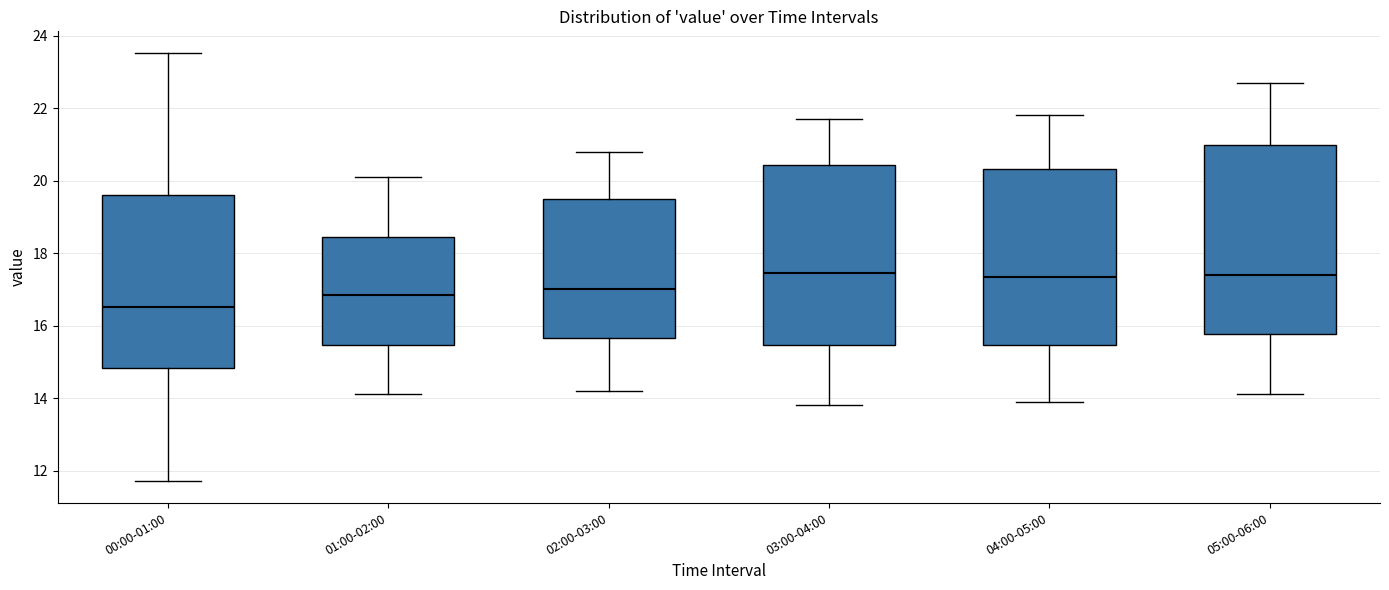

Where does the lower whisker of the box for 05:00-06:00 end on the y-axis? The values are not printed on the chart, so give them approximately, as read against the axis.

14.2